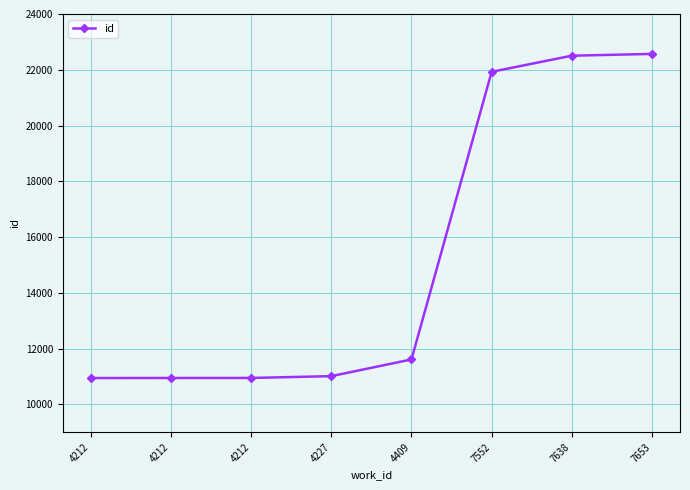

Reading right to left, list all the values displayed in this chart.

7653=22568	7638=22504	7552=21926	4409=11609	4227=11010	4212=10945	4212=10944	4212=10942